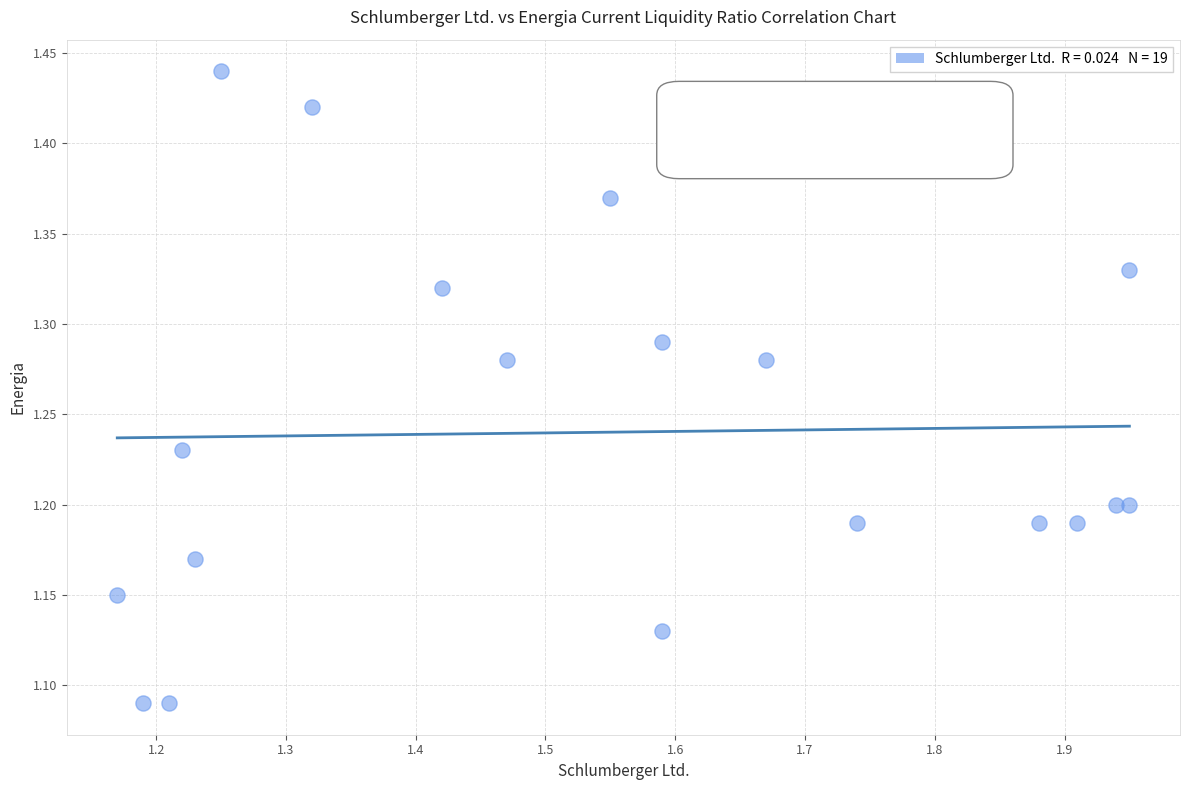

What is the range of X values (max minus min)?

0.8